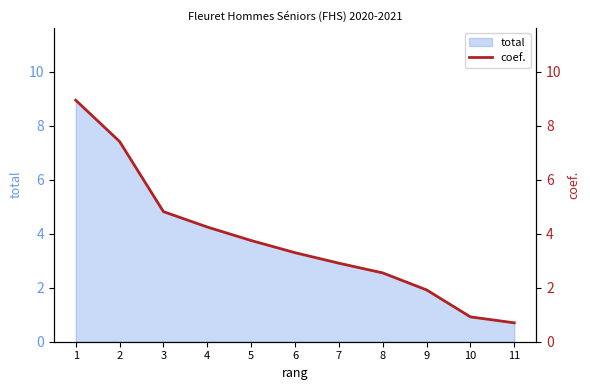

What is the value of the 1st point from the left?

8.9